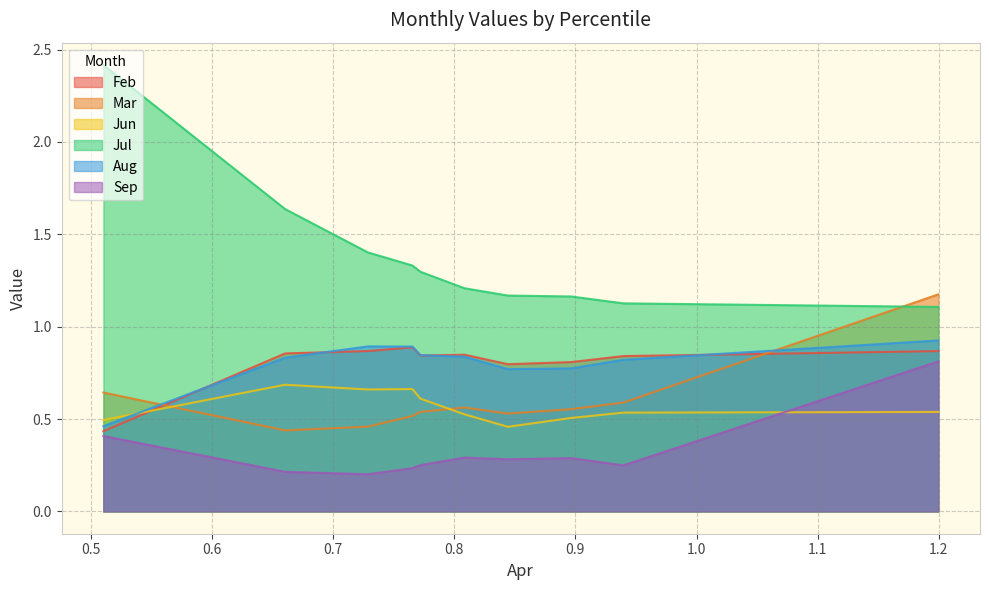

Rank the categories by Mar value from lowest to highest.

pct15, pct25, pct35, pct65, pct45, pct75, pct55, pct85, pct05, pct95